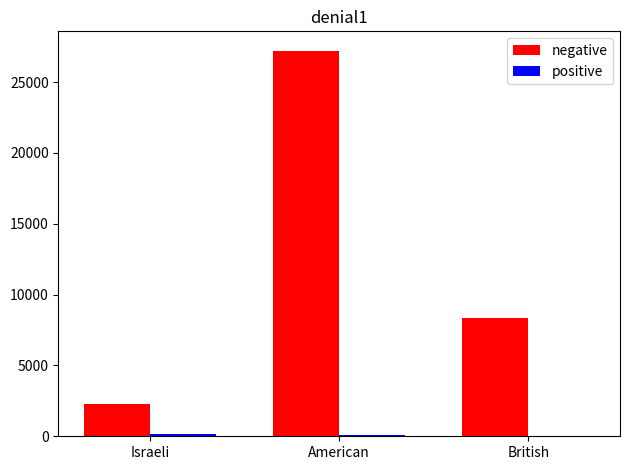

Which series has the largest total across all categories?

negative